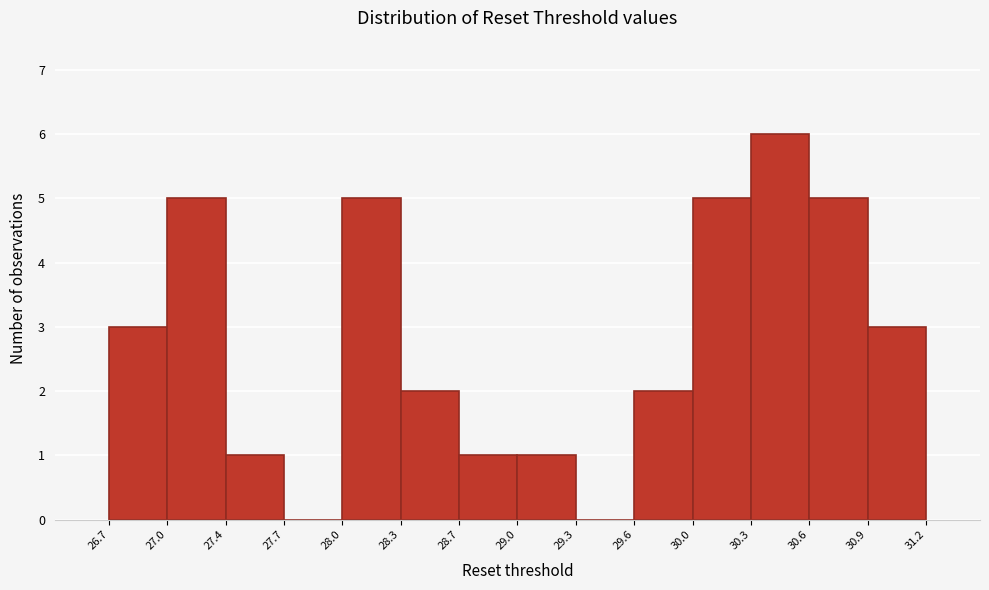

Reading left to right, transcribe this chart: for each bar, give the range it covers on the x-axis and its height. The values are not printed on the chart, so give them approximately, as read against the axis.

26.7 to 27.0: 3
27.0 to 27.4: 5
27.4 to 27.7: 1
27.7 to 28.0: 0
28.0 to 28.3: 5
28.3 to 28.7: 2
28.7 to 29.0: 1
29.0 to 29.3: 1
29.3 to 29.6: 0
29.6 to 30.0: 2
30.0 to 30.3: 5
30.3 to 30.6: 6
30.6 to 30.9: 5
30.9 to 31.2: 3